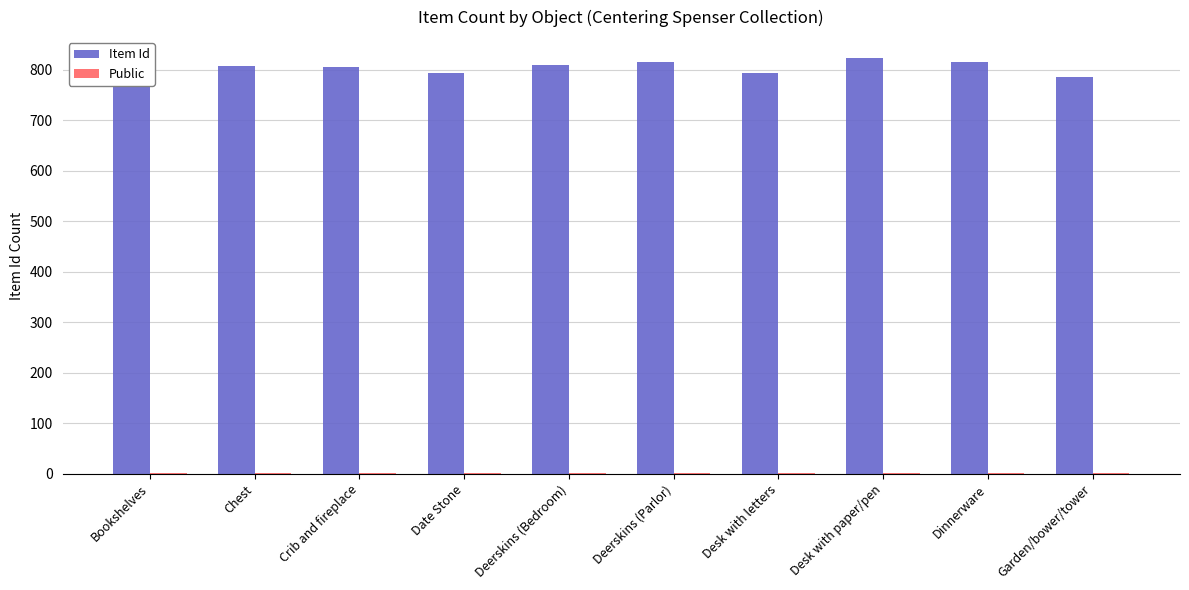

Which series has the largest total across all categories?

Item Id